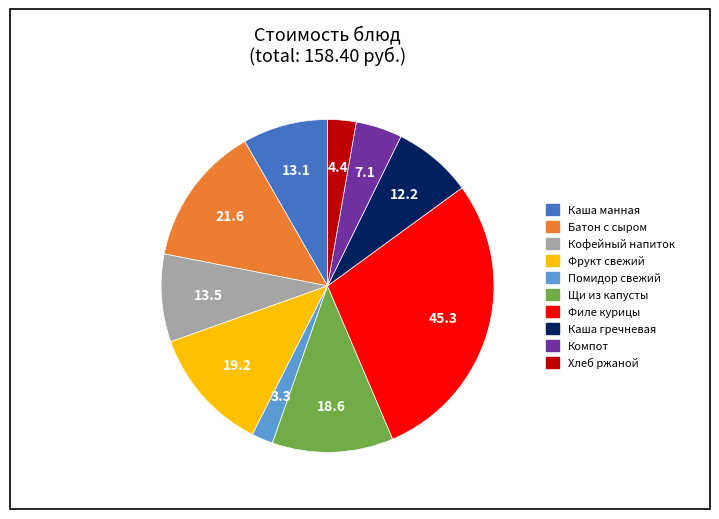

Does any single category account for the majority?

No